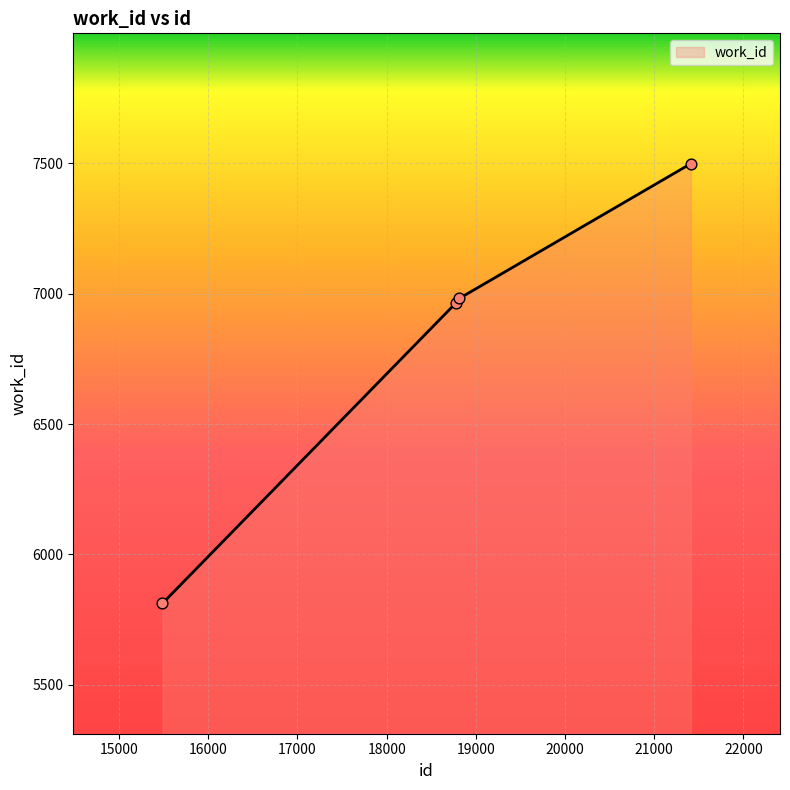

What is the average value?

6814